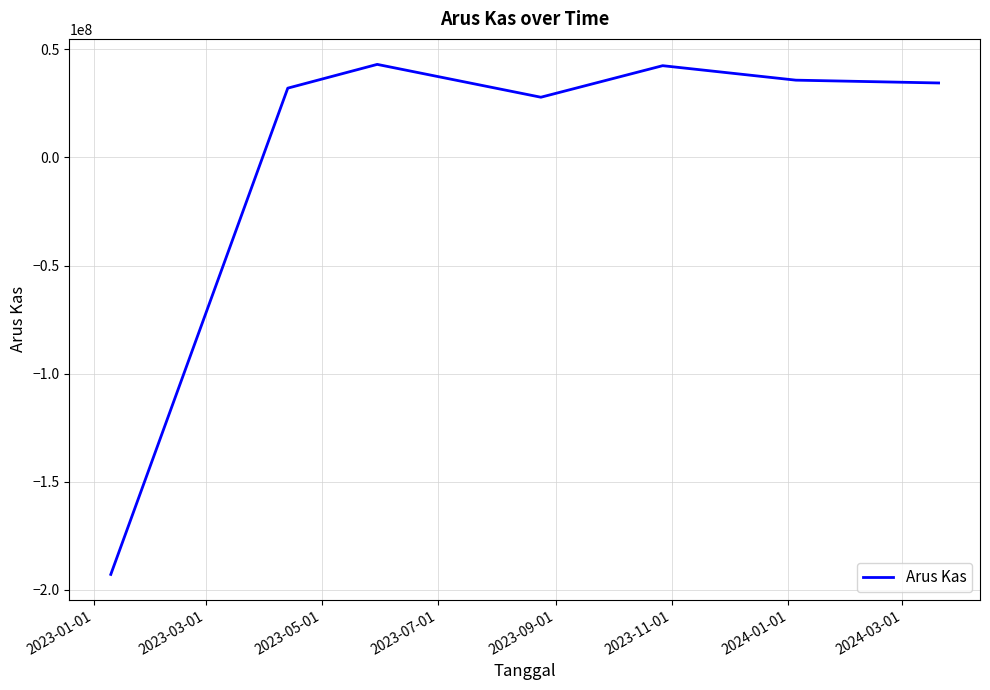

True or false: the data has more than 0 interior local peaks.

True